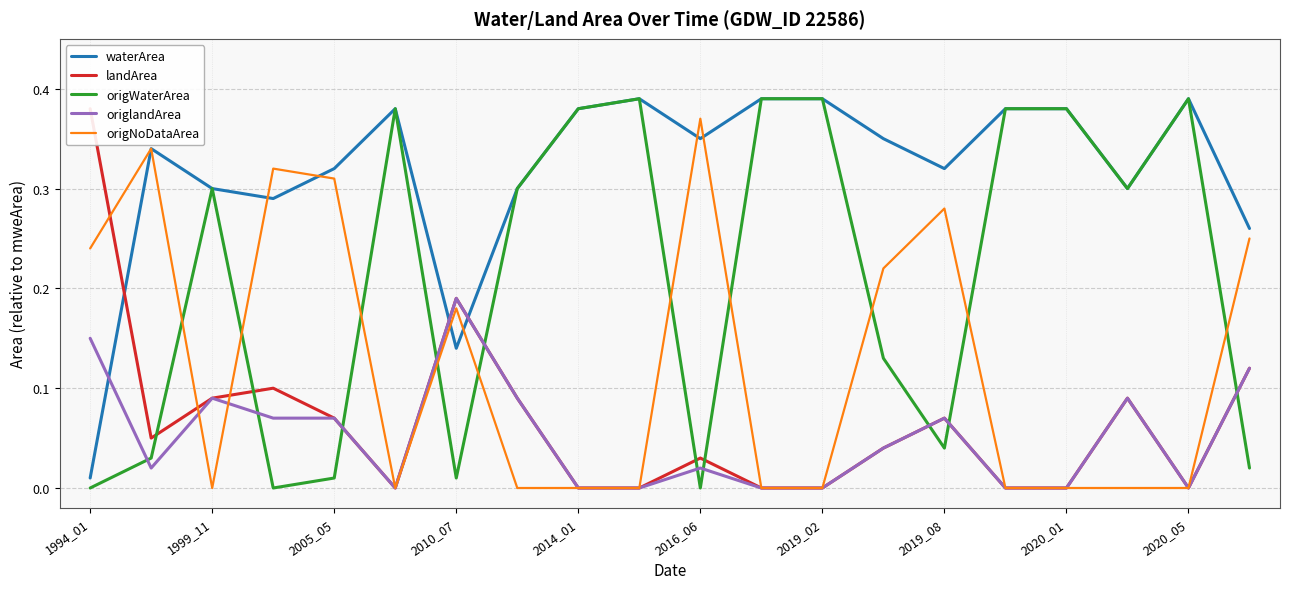

How many times do origlandArea and origWaterArea cross each other?

10